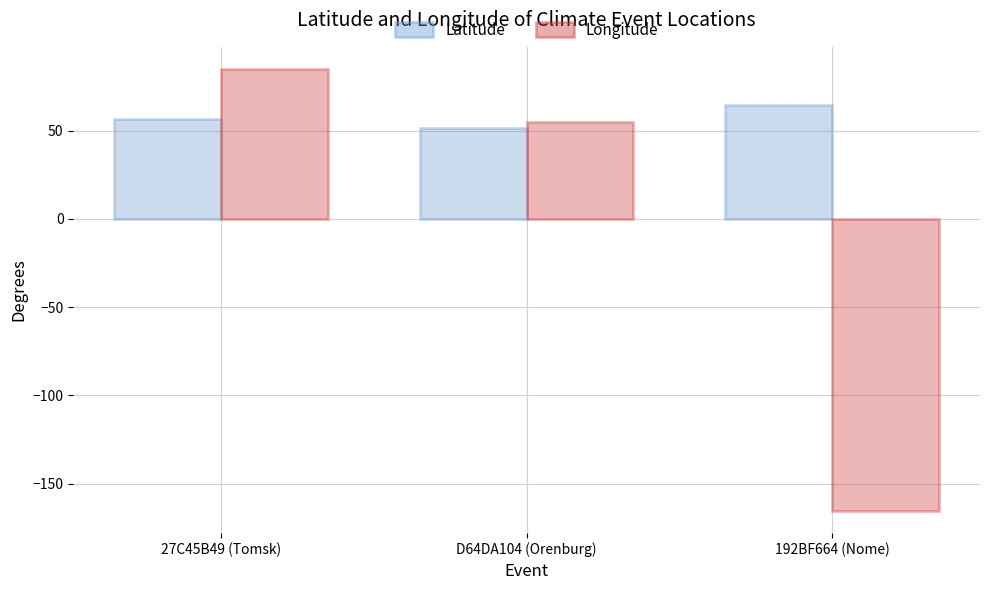

At which label does Latitude first exceed 56?

27C45B49 (Tomsk)